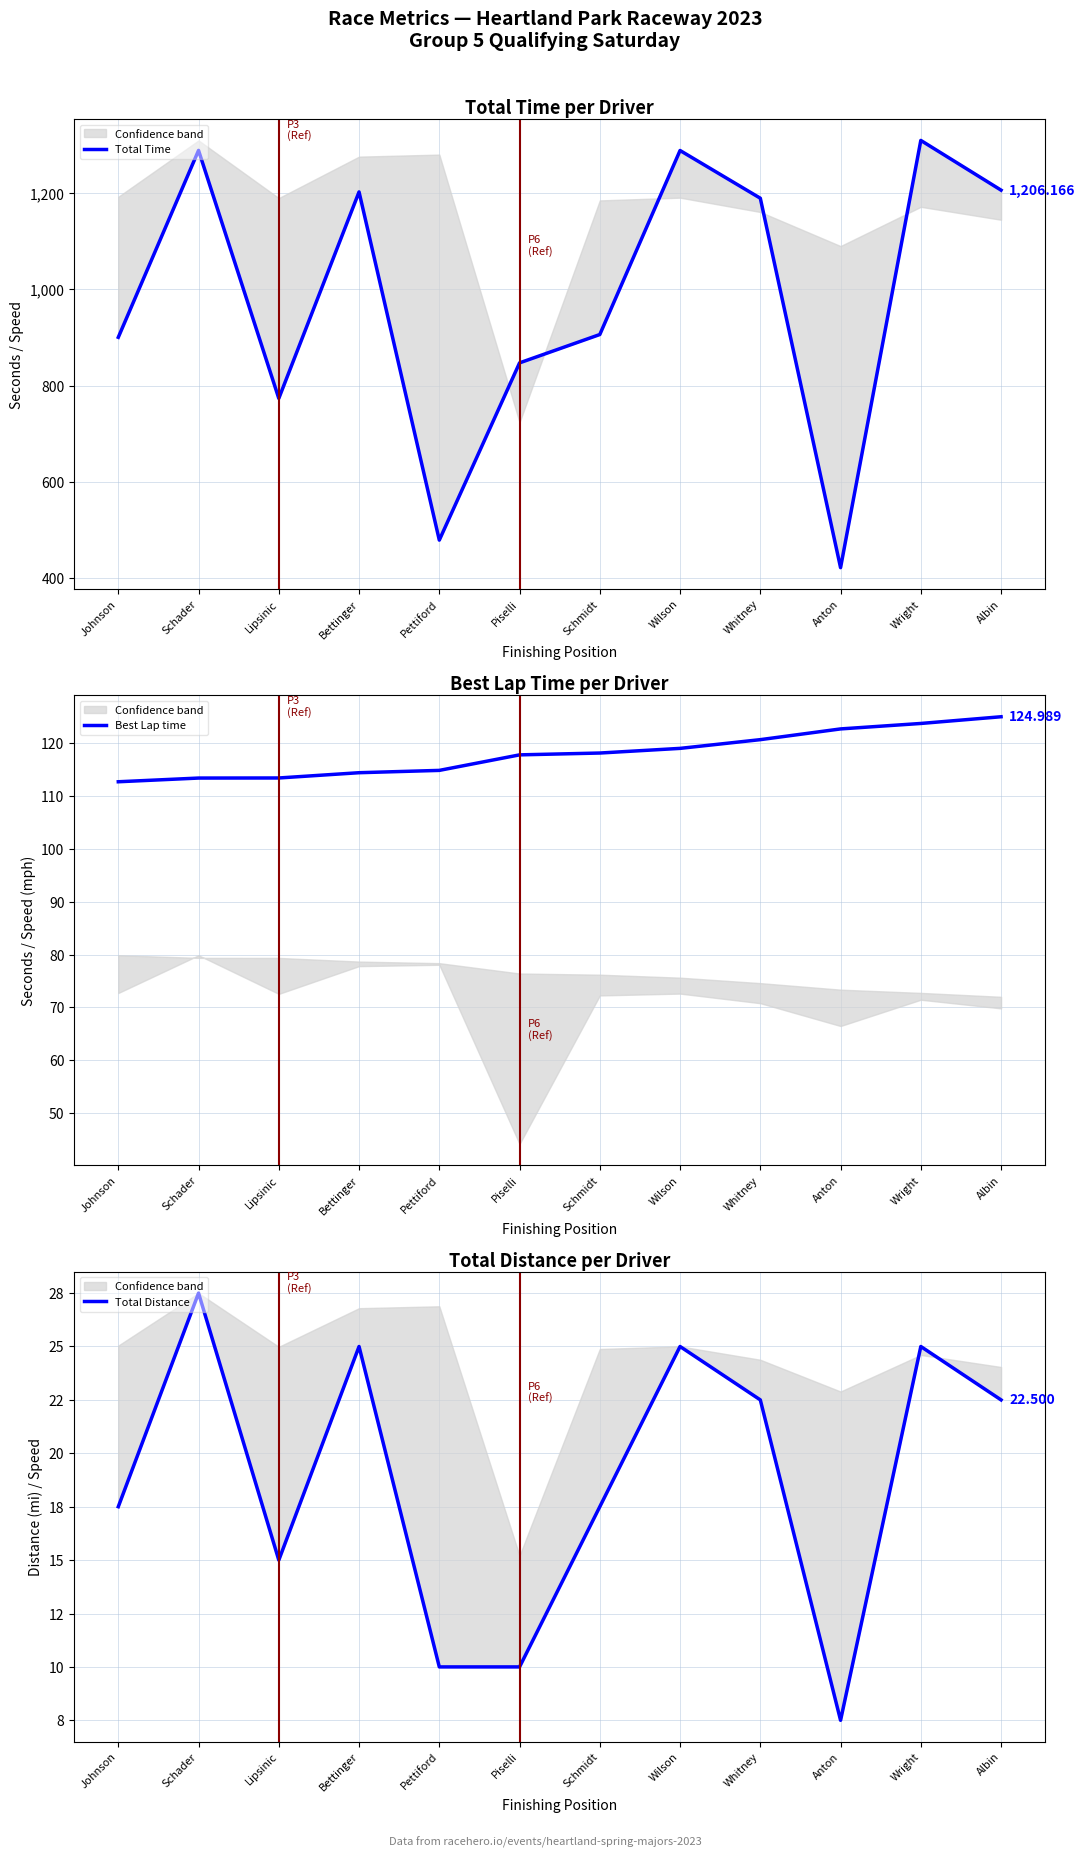

What position from the right is Anton?

3